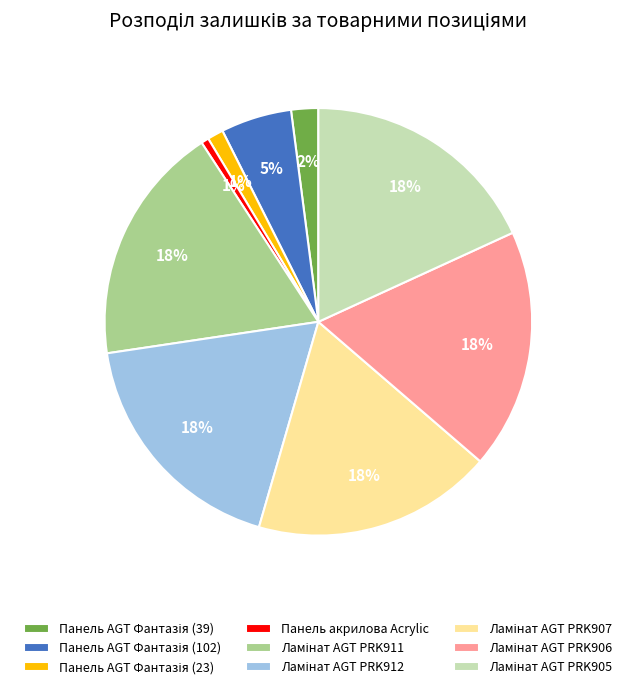

To the nearest percent, what is the average slice percentage?

11%